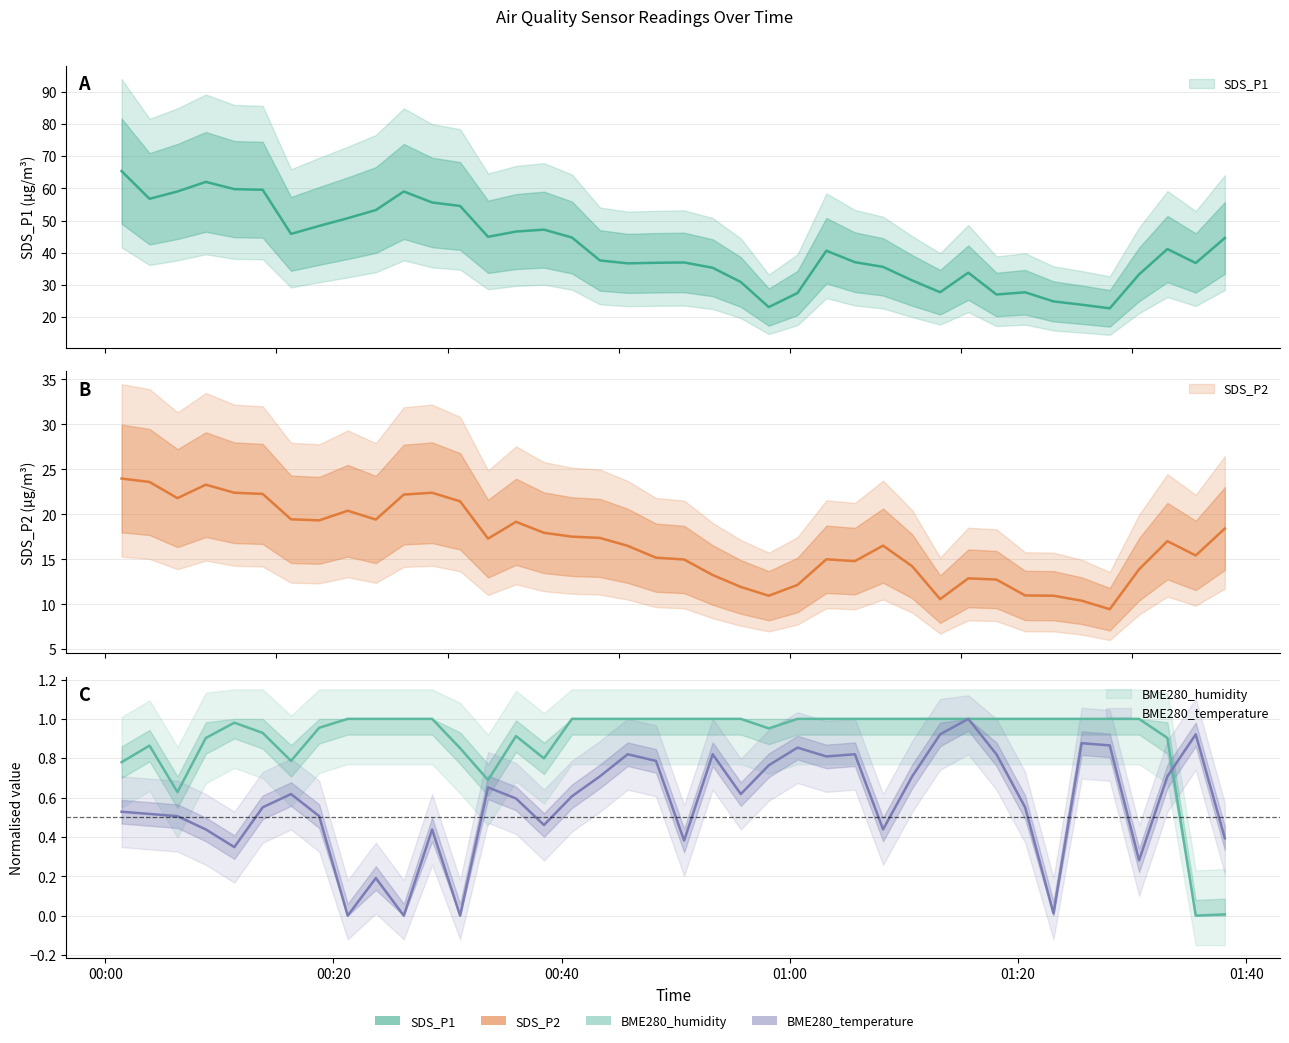

Does the chart have visible grid lines?

Yes